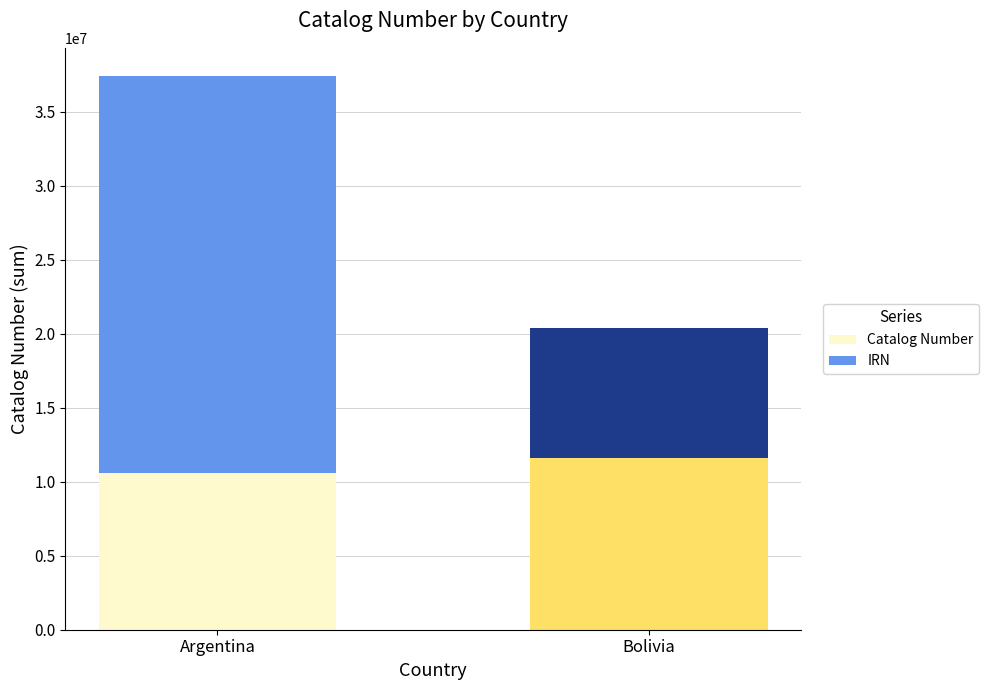

What are all the series names shown in the legend?

Catalog Number, IRN